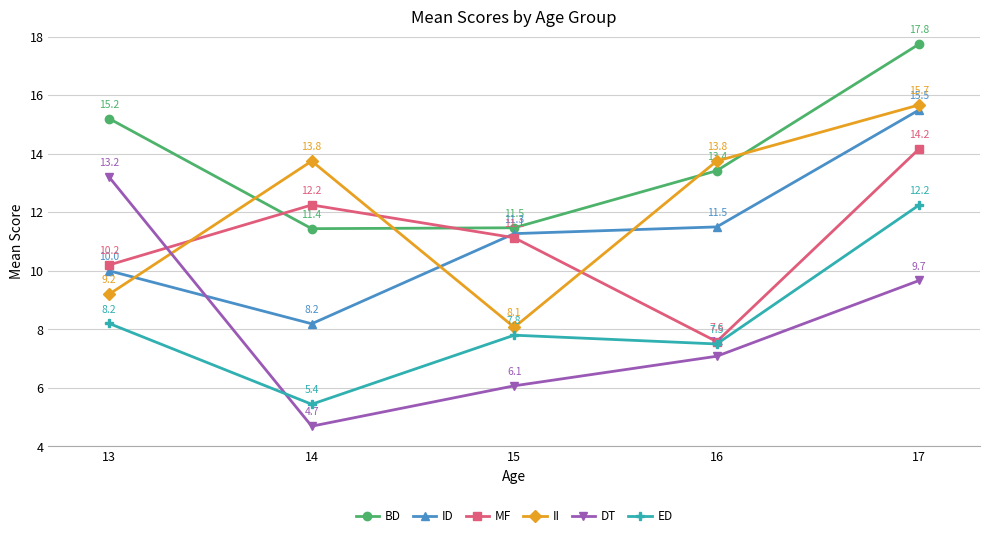

True or false: MF has a value of 10.2 at 13.

True